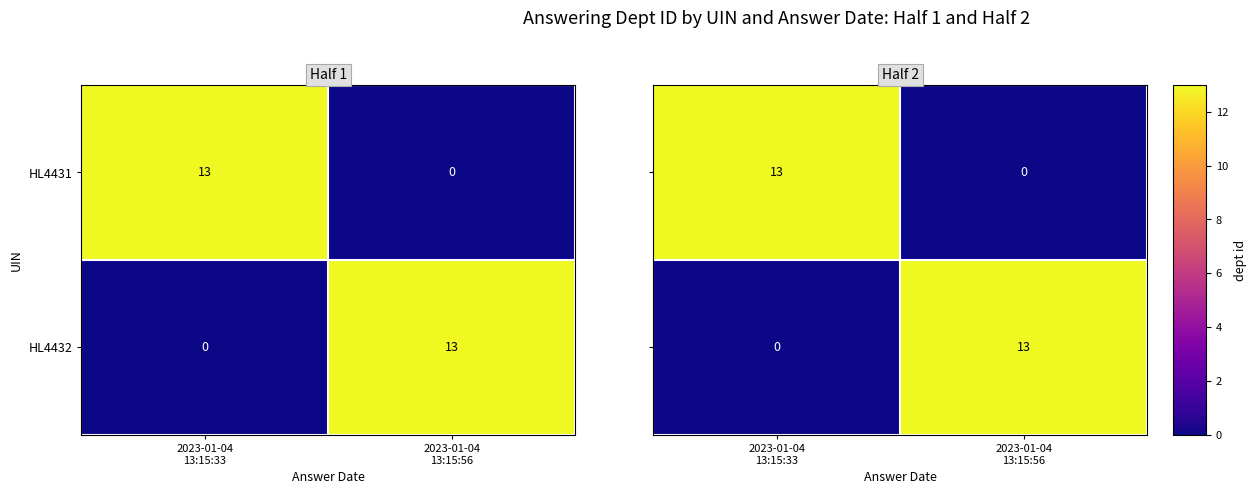

How many values in HL4431 are above zero?

1